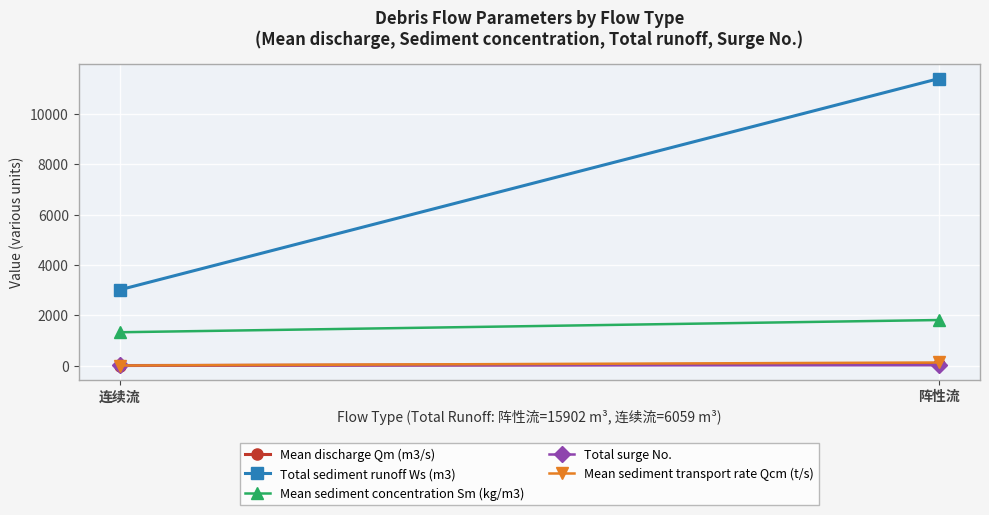

Which label corresponds to the smallest value in the chart?

连续流